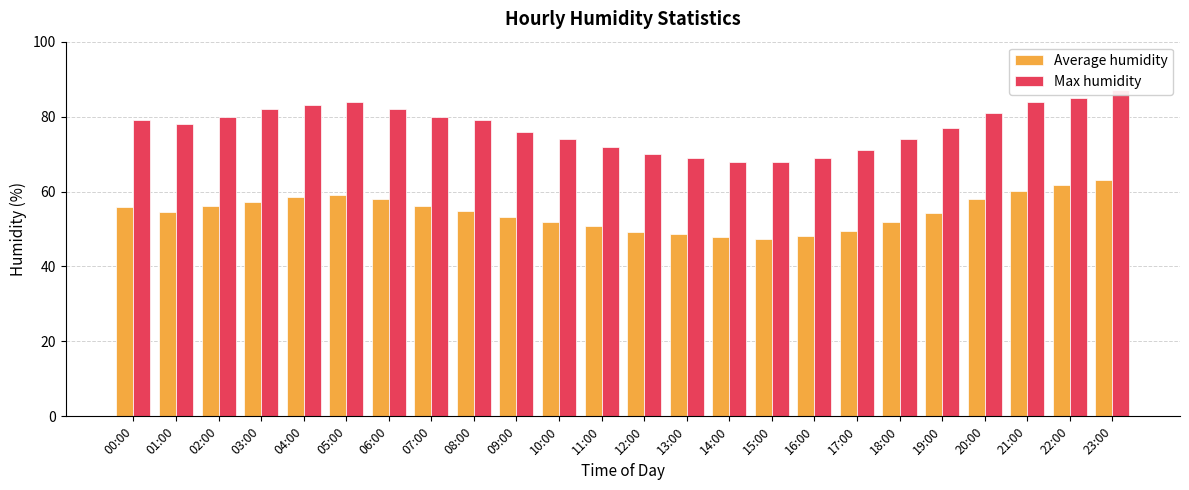

What position from the left is 06:00?

7